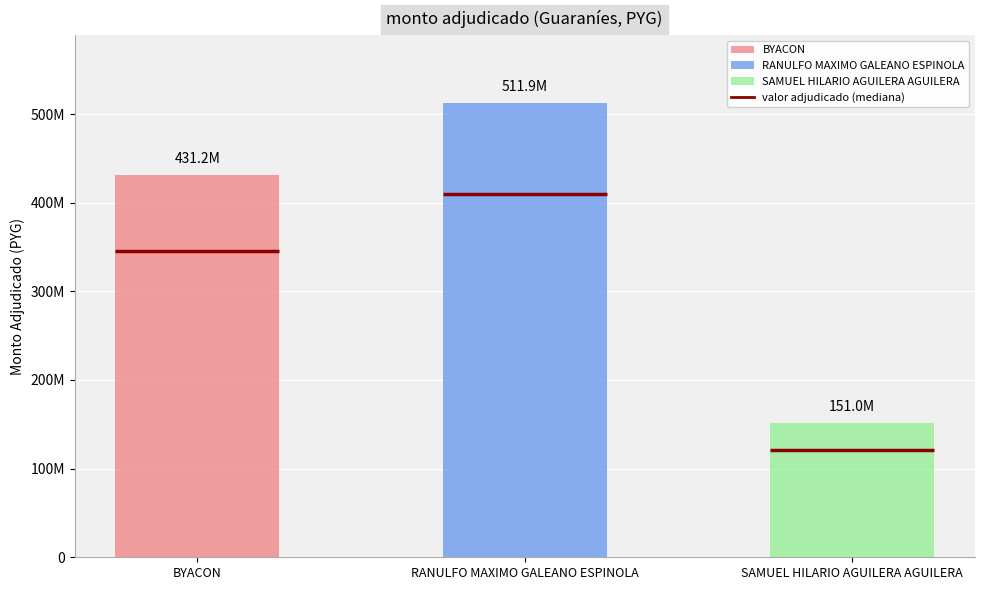

Reading right to left, what are all the values shown in this chart?

SAMUEL HILARIO AGUILERA AGUILERA=150985890	RANULFO MAXIMO GALEANO ESPINOLA=511878420	BYACON=431244224